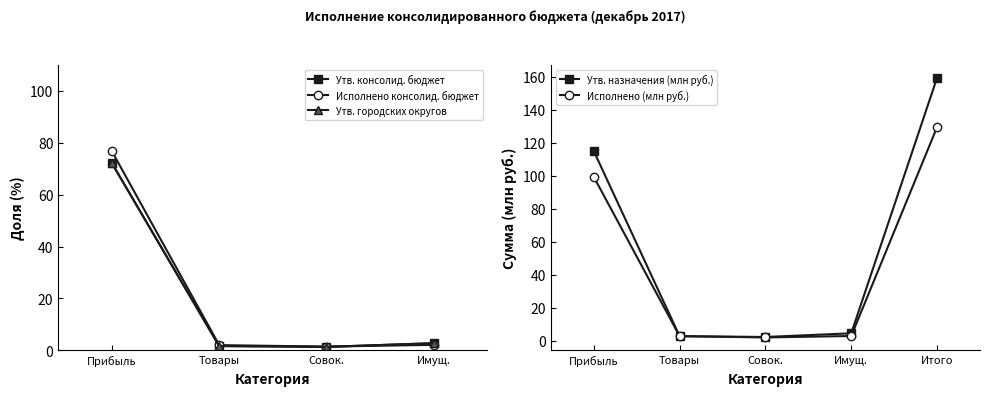

The value of Утв. назначения (млн руб.) at Итого is 78.9. True or false?

False